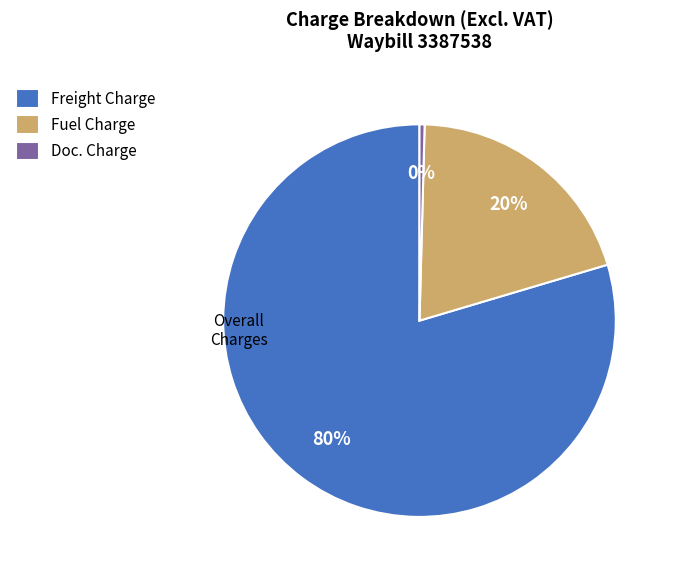

The Fuel Charge slice represents 20% of the pie. True or false?

True